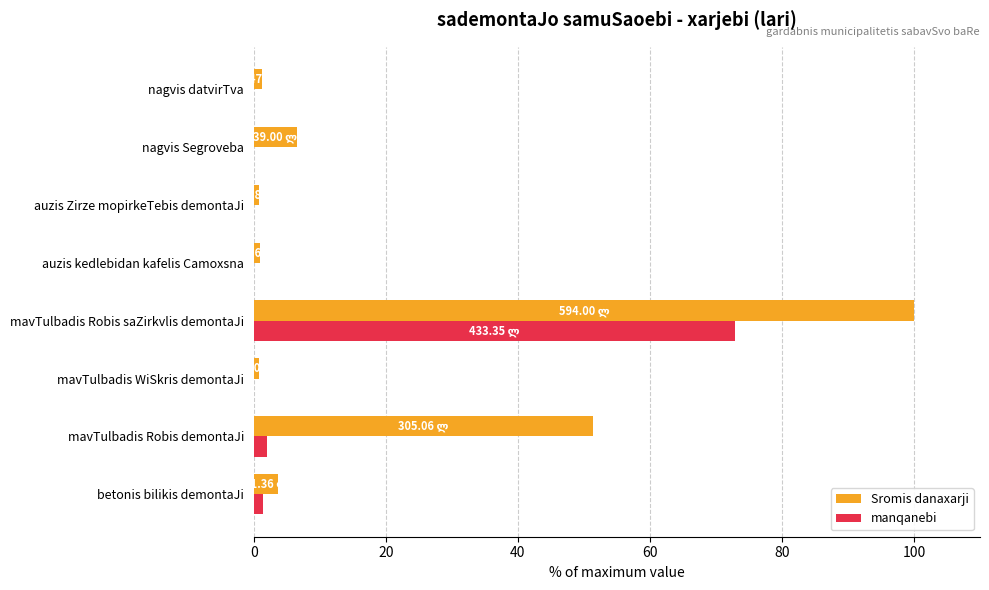

Which label corresponds to the largest value in the chart?

mavTulbadis Robis saZirkvlis demontaJi